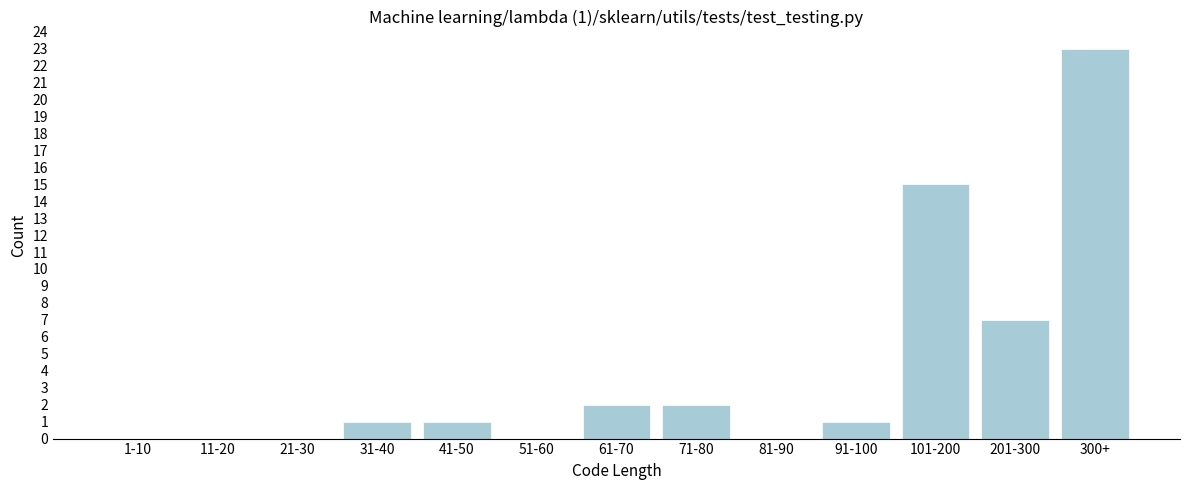

Reading left to right, extract all data points from this chart.

1-10=0	11-20=0	21-30=0	31-40=1	41-50=1	51-60=0	61-70=2	71-80=2	81-90=0	91-100=1	101-200=15	201-300=7	300+=23